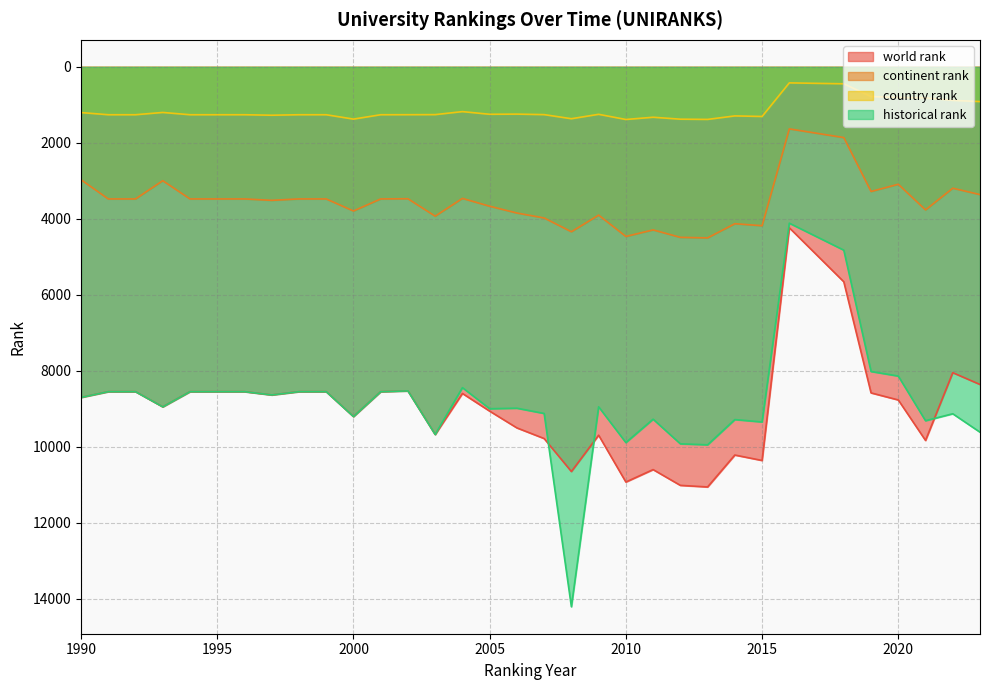

How many lines are shown in the chart?

4